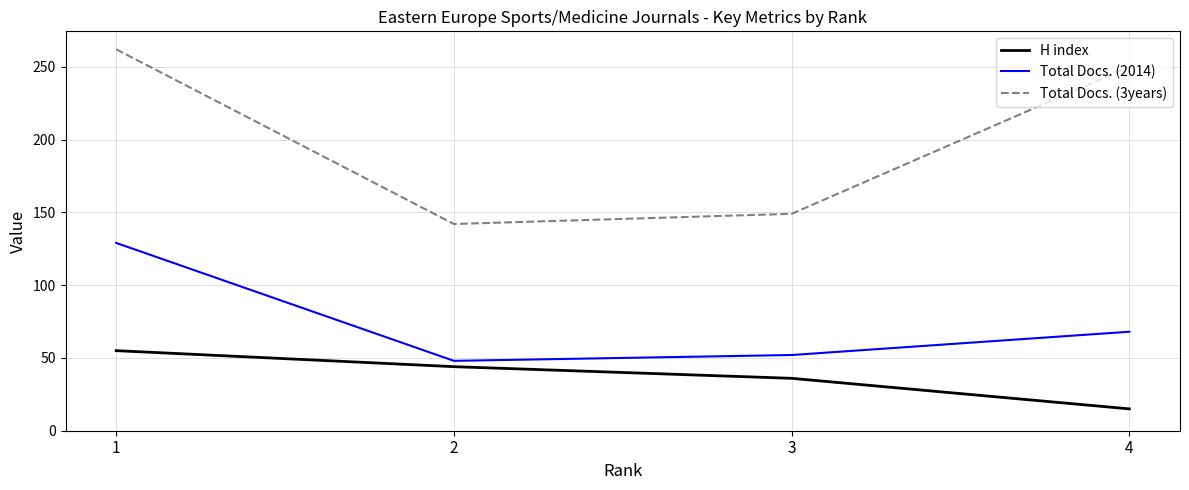

At which category does the chart reach its peak across all series?

1